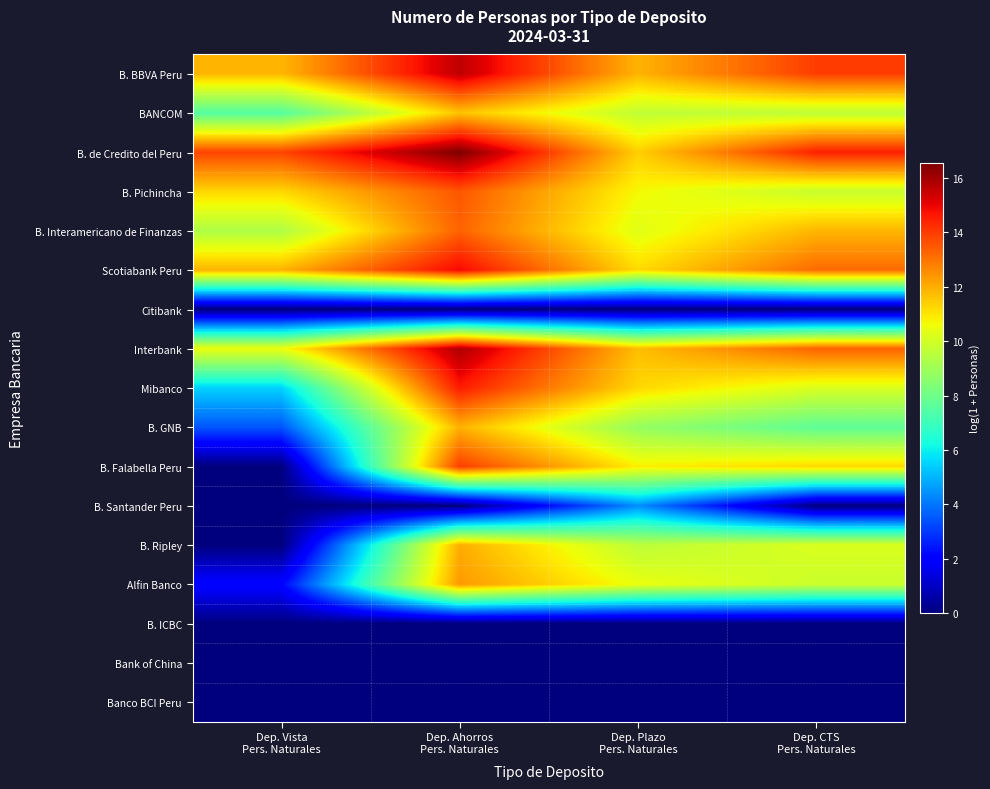

Reading right to left, extract all data points from this chart.

B. BBVA Peru: Dep. CTS
Pers. Naturales=14.0	Dep. Plazo
Pers. Naturales=11.9	Dep. Ahorros
Pers. Naturales=15.6	Dep. Vista
Pers. Naturales=11.8
BANCOM: Dep. CTS
Pers. Naturales=9.6	Dep. Plazo
Pers. Naturales=9.7	Dep. Ahorros
Pers. Naturales=11.6	Dep. Vista
Pers. Naturales=7.5
B. de Credito del Peru: Dep. CTS
Pers. Naturales=14.5	Dep. Plazo
Pers. Naturales=11.4	Dep. Ahorros
Pers. Naturales=16.5	Dep. Vista
Pers. Naturales=13.8
B. Pichincha: Dep. CTS
Pers. Naturales=9.8	Dep. Plazo
Pers. Naturales=10.7	Dep. Ahorros
Pers. Naturales=13.5	Dep. Vista
Pers. Naturales=11.3
B. Interamericano de Finanzas: Dep. CTS
Pers. Naturales=11.8	Dep. Plazo
Pers. Naturales=10.3	Dep. Ahorros
Pers. Naturales=13.3	Dep. Vista
Pers. Naturales=9.3
Scotiabank Peru: Dep. CTS
Pers. Naturales=13.2	Dep. Plazo
Pers. Naturales=11.2	Dep. Ahorros
Pers. Naturales=14.9	Dep. Vista
Pers. Naturales=11.9
Citibank: Dep. CTS
Pers. Naturales=0.0	Dep. Plazo
Pers. Naturales=0.0	Dep. Ahorros
Pers. Naturales=0.0	Dep. Vista
Pers. Naturales=0.0
Interbank: Dep. CTS
Pers. Naturales=13.3	Dep. Plazo
Pers. Naturales=11.7	Dep. Ahorros
Pers. Naturales=15.8	Dep. Vista
Pers. Naturales=10.5
Mibanco: Dep. CTS
Pers. Naturales=10.2	Dep. Plazo
Pers. Naturales=11.3	Dep. Ahorros
Pers. Naturales=14.6	Dep. Vista
Pers. Naturales=5.5
B. GNB: Dep. CTS
Pers. Naturales=7.7	Dep. Plazo
Pers. Naturales=8.8	Dep. Ahorros
Pers. Naturales=11.9	Dep. Vista
Pers. Naturales=3.5
B. Falabella Peru: Dep. CTS
Pers. Naturales=11.2	Dep. Plazo
Pers. Naturales=10.9	Dep. Ahorros
Pers. Naturales=14.0	Dep. Vista
Pers. Naturales=0.0
B. Santander Peru: Dep. CTS
Pers. Naturales=0.0	Dep. Plazo
Pers. Naturales=4.4	Dep. Ahorros
Pers. Naturales=0.0	Dep. Vista
Pers. Naturales=0.0
B. Ripley: Dep. CTS
Pers. Naturales=10.2	Dep. Plazo
Pers. Naturales=9.6	Dep. Ahorros
Pers. Naturales=12.0	Dep. Vista
Pers. Naturales=0.0
Alfin Banco: Dep. CTS
Pers. Naturales=9.9	Dep. Plazo
Pers. Naturales=10.5	Dep. Ahorros
Pers. Naturales=12.3	Dep. Vista
Pers. Naturales=2.1
B. ICBC: Dep. CTS
Pers. Naturales=0.0	Dep. Plazo
Pers. Naturales=0.0	Dep. Ahorros
Pers. Naturales=0.0	Dep. Vista
Pers. Naturales=0.0
Bank of China: Dep. CTS
Pers. Naturales=0.0	Dep. Plazo
Pers. Naturales=0.0	Dep. Ahorros
Pers. Naturales=0.0	Dep. Vista
Pers. Naturales=0.0
Banco BCI Peru: Dep. CTS
Pers. Naturales=0.0	Dep. Plazo
Pers. Naturales=0.0	Dep. Ahorros
Pers. Naturales=0.0	Dep. Vista
Pers. Naturales=0.0